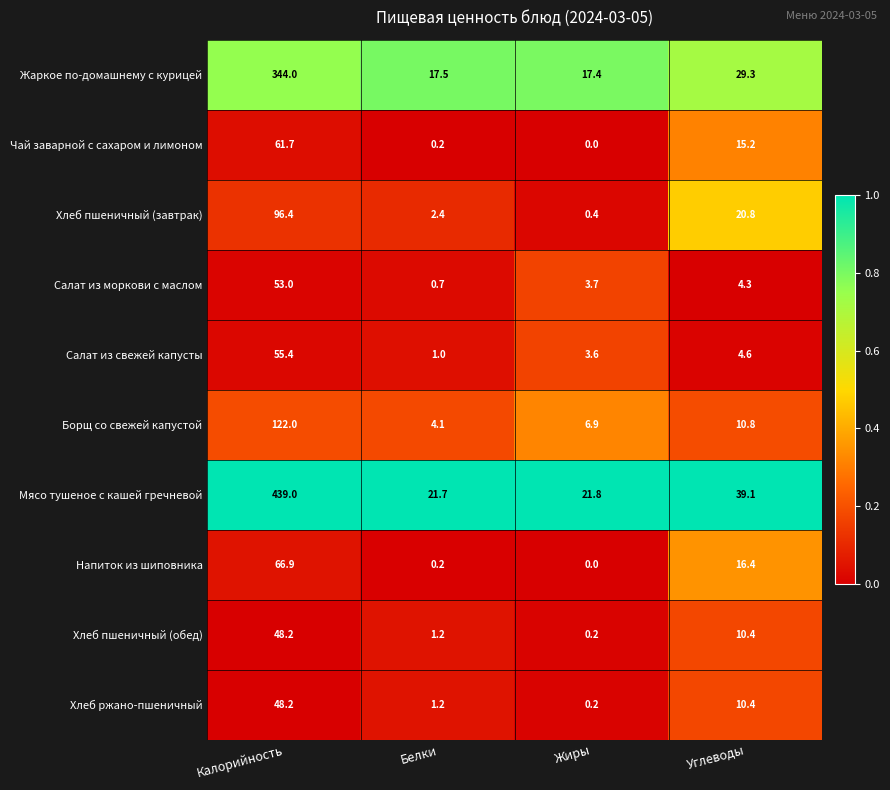

What is the total value across all series at Калорийность?

1334.8